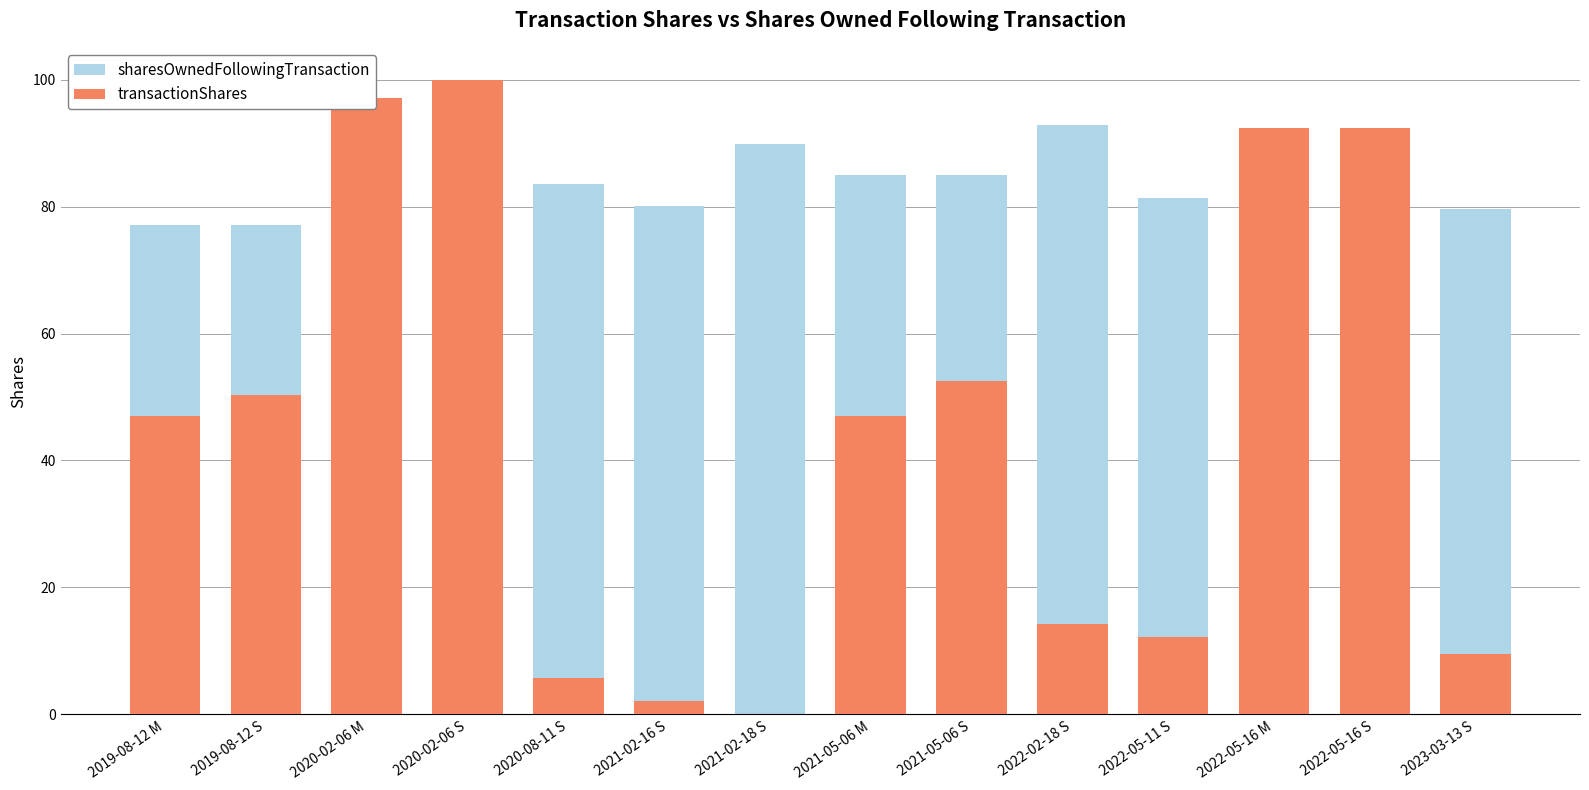

Where does the transactionShares series first go above 46?

2019-08-12 M